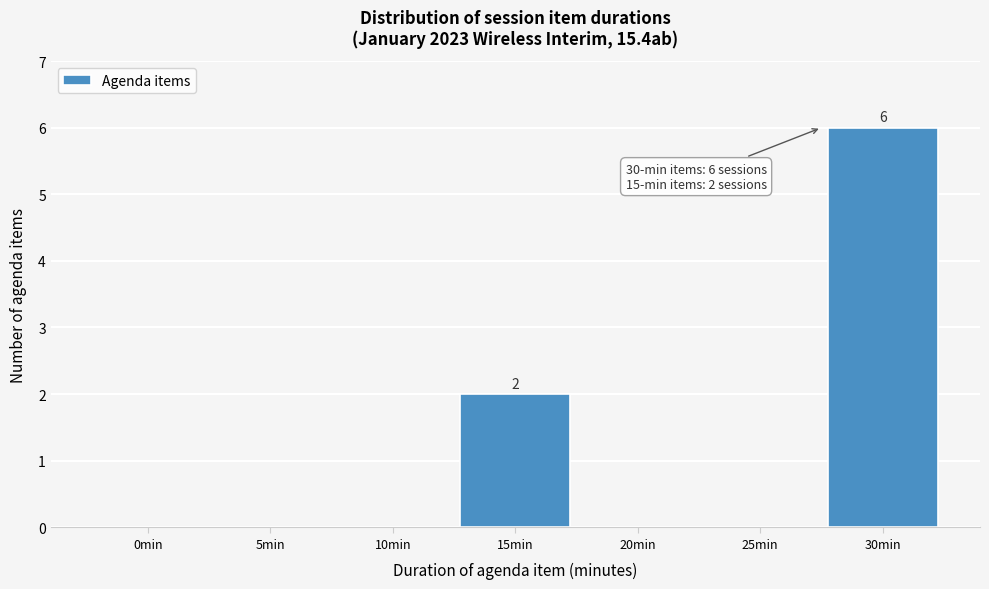

Reading left to right, extract all data points from this chart.

0min=0	5min=0	10min=0	15min=2	20min=0	25min=0	30min=6